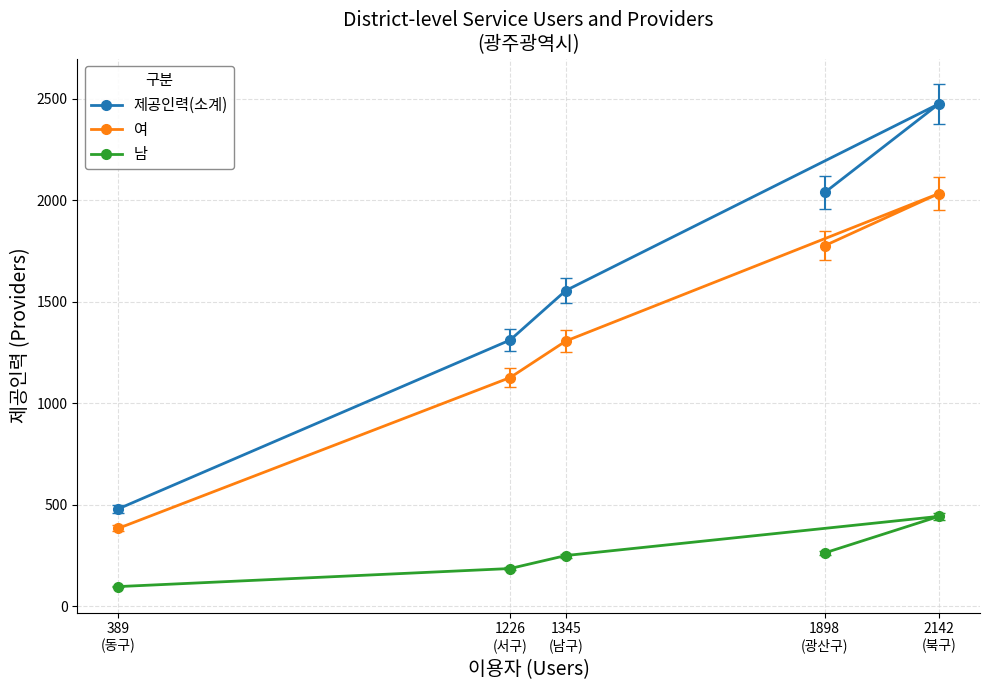

Which series changed the most between 1345
(남구) and 2142
(북구)?

제공인력(소계)